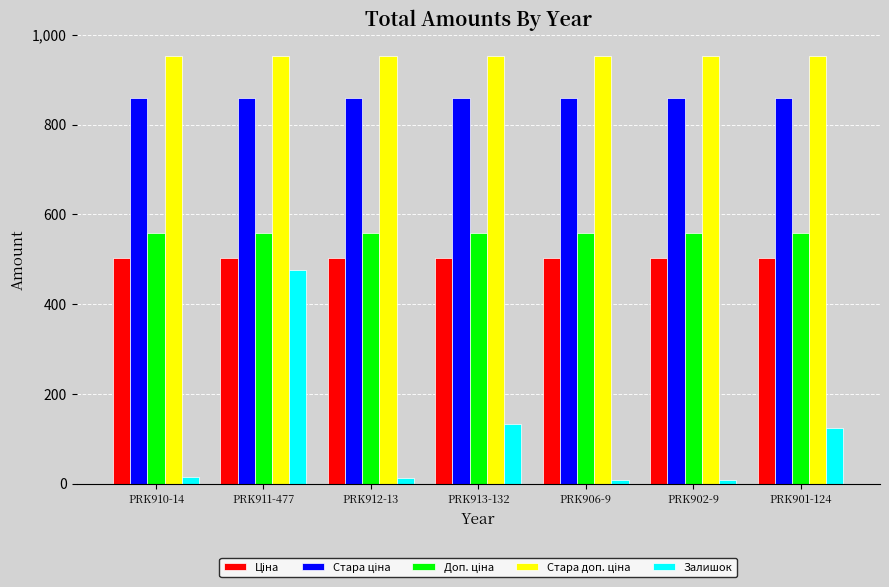

Where is Залишок nearest to the value 243?

PRK913-132